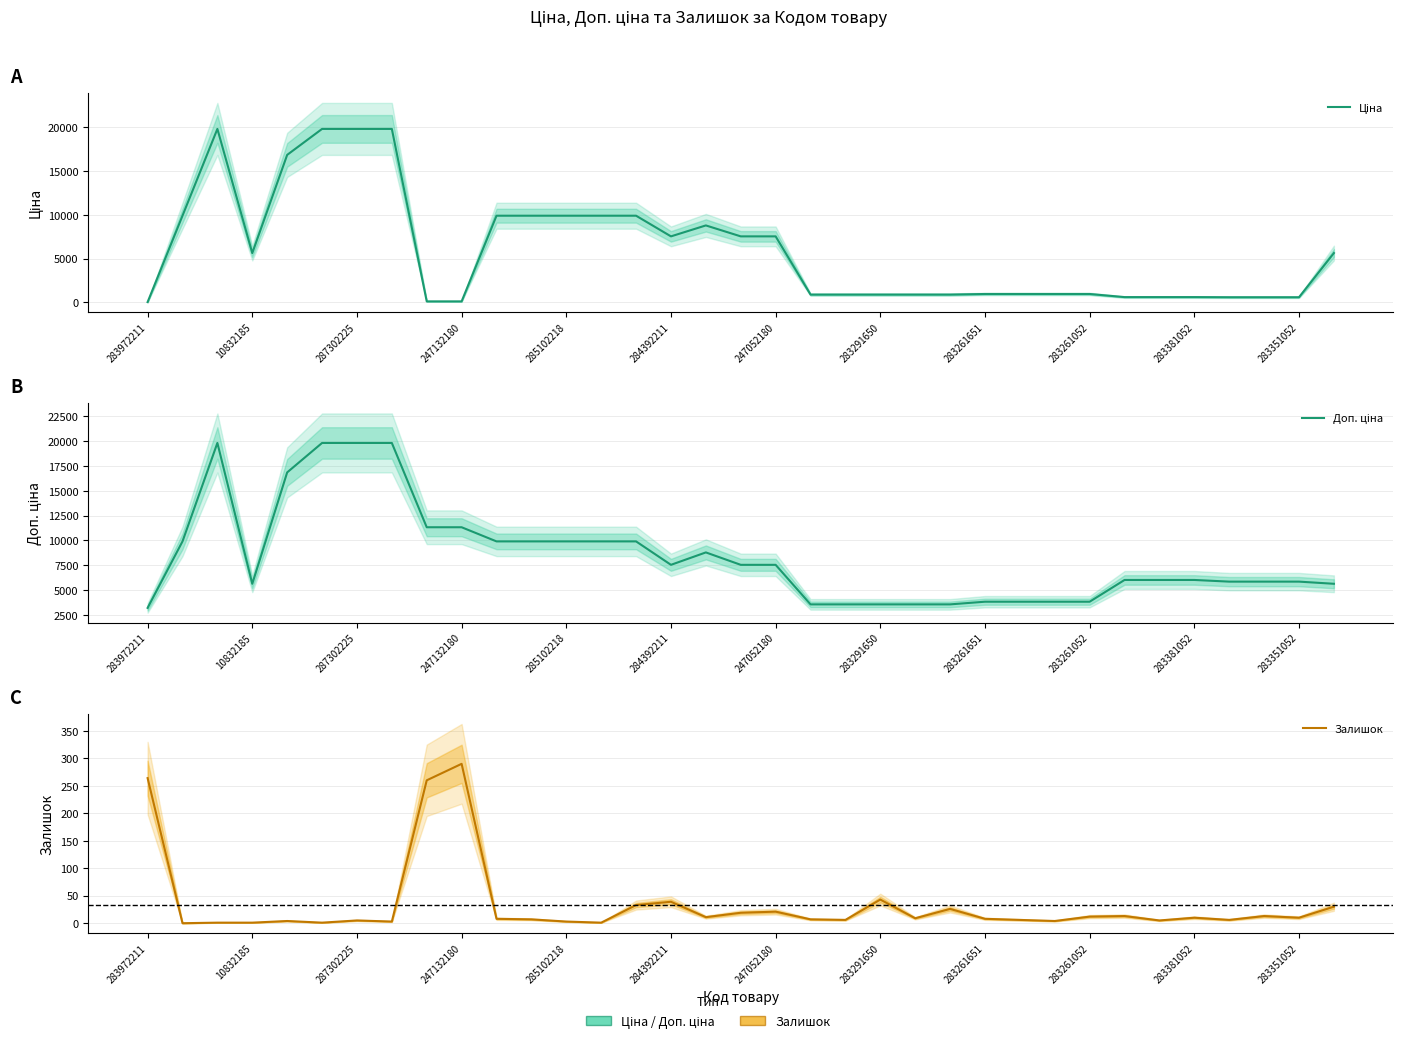

List the series in order of their overall mean, lowest first.

Залишок, Ціна, Доп. ціна